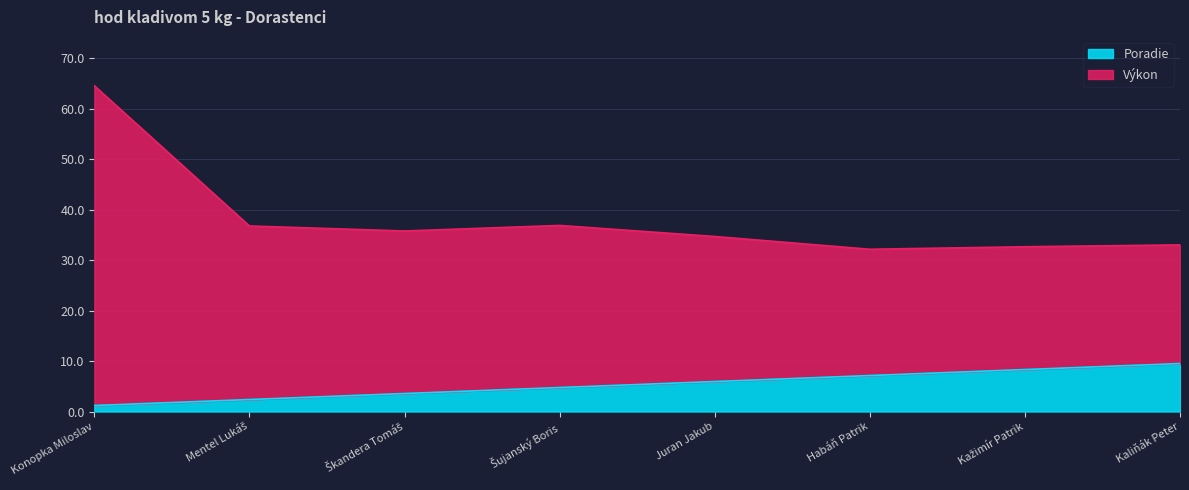

Which has a higher value, Kažimír Patrik or Konopka Miloslav?

Kažimír Patrik